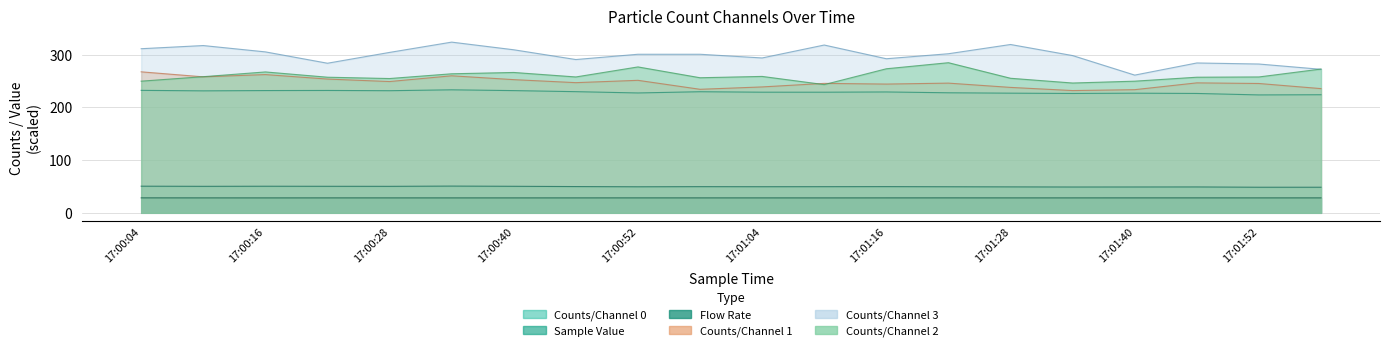

What is the label of the 15th point from the right?

17:00:34